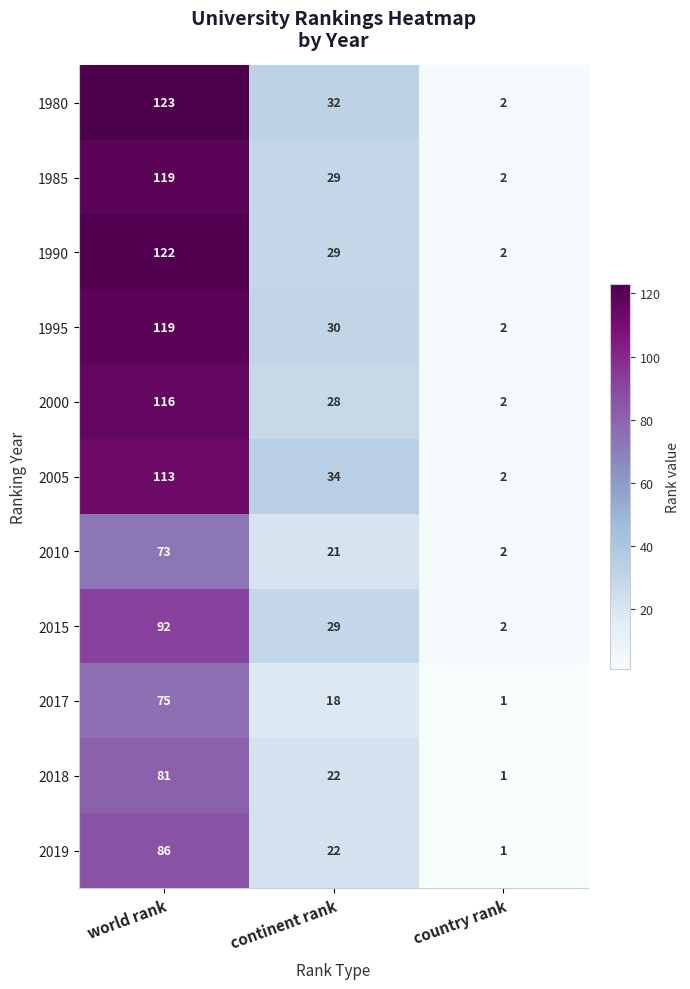

What is the sum of the 1980 values at world rank and country rank?

125